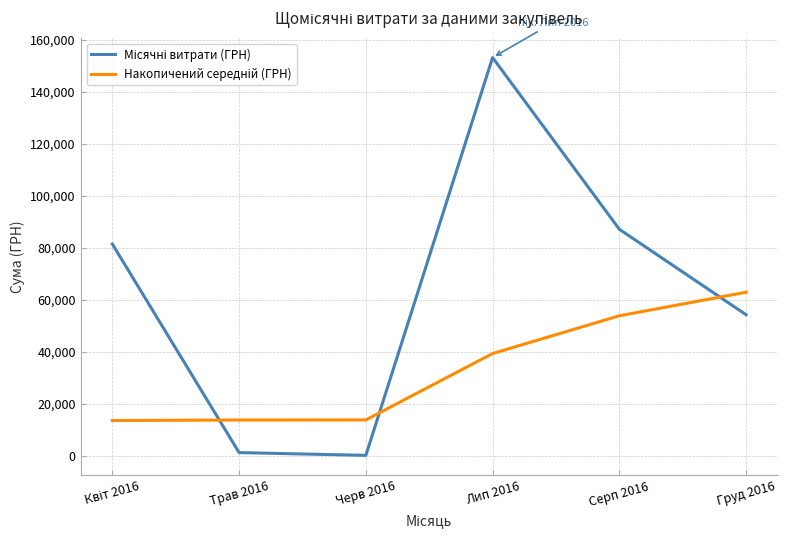

What is the spread (max minus min) of values at Лип 2016?

113787.7